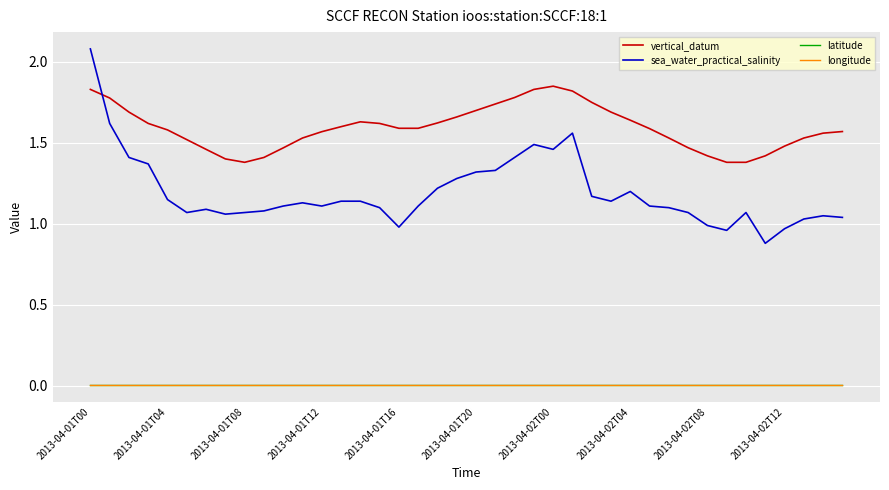

Which series has the largest total across all categories?

vertical_datum